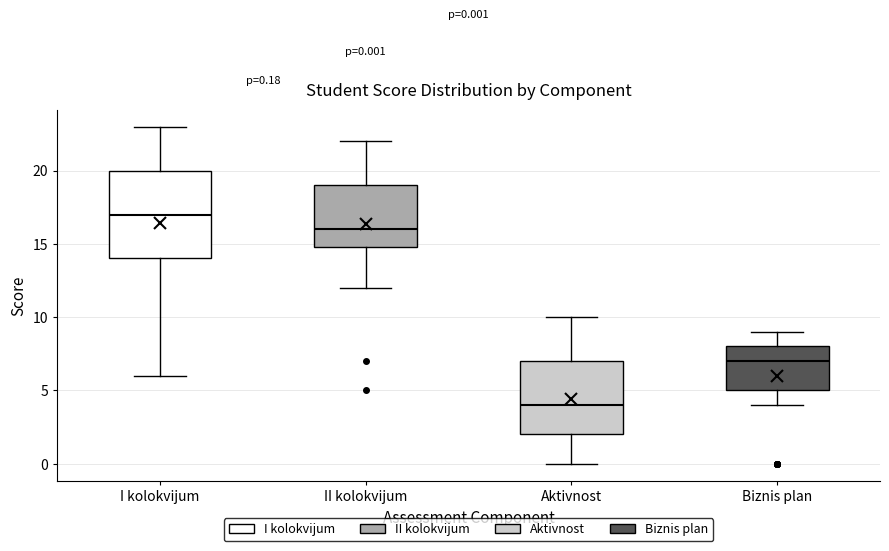

Which box's median line is the lowest?

Aktivnost